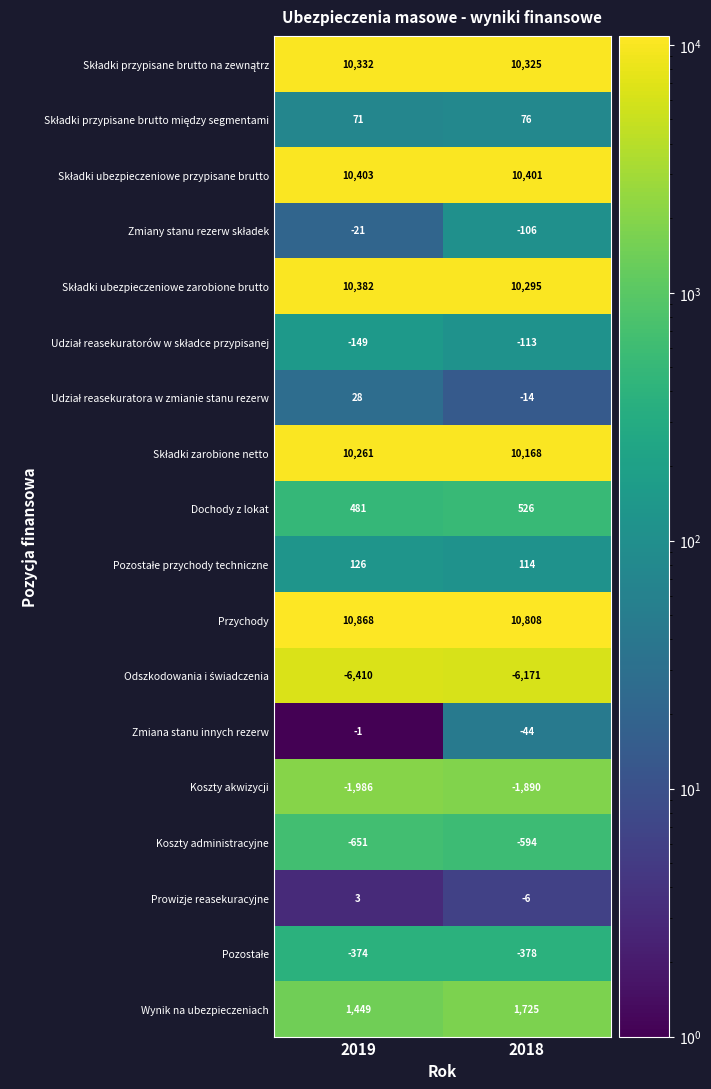

True or false: Zmiana stanu innych rezerw has a value of -2 at 2019.

False